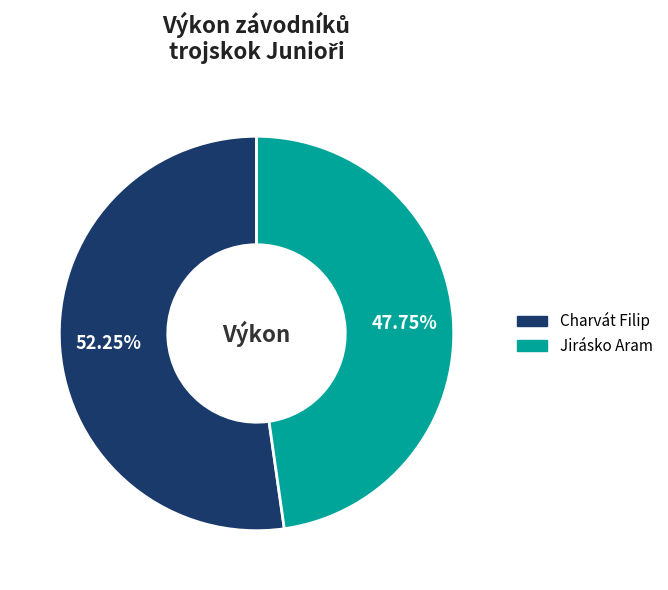

To the nearest percent, what percentage of the pie is Charvát Filip?

52%